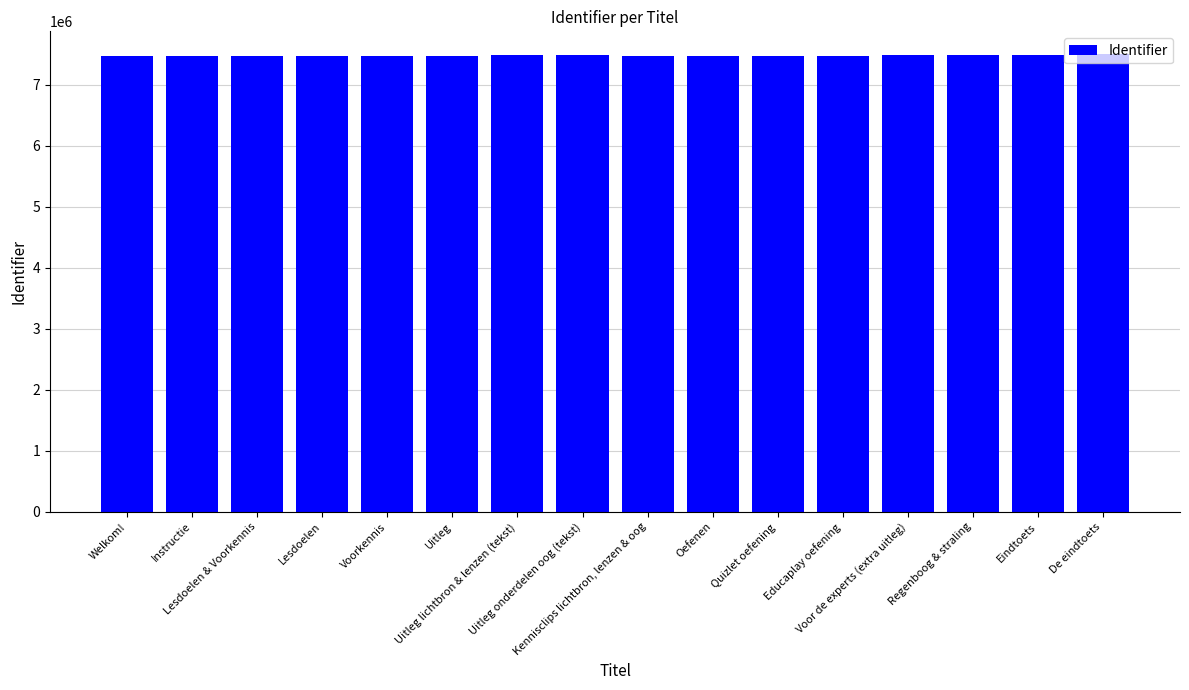

What is the minimum value shown in the chart?

7461375